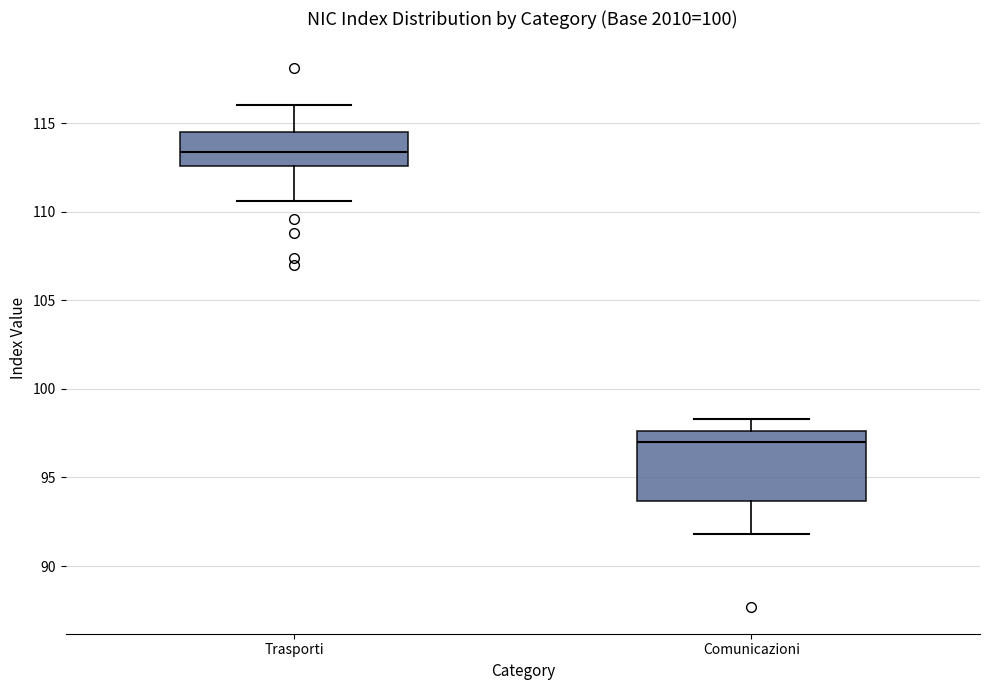

Reading left to right, read every box against the y-axis: the position of its median line, the range the box covers, and the ends of its whiskers. The values are not printed on the chart, so give them approximately, as read against the axis.

Trasporti: median 113.5, box 112.5 to 114.5, whiskers 110.5 to 116.0
Comunicazioni: median 97.0, box 93.5 to 97.5, whiskers 92.0 to 98.5